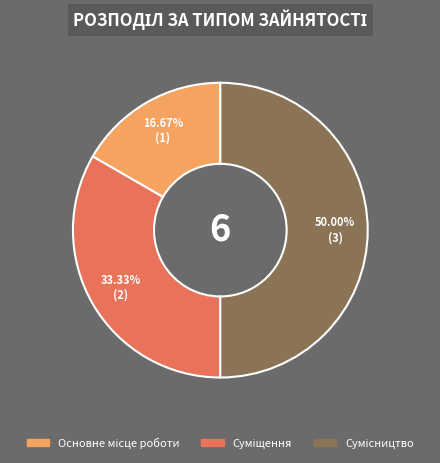

True or false: Суміщення accounts for 33% of the total.

True